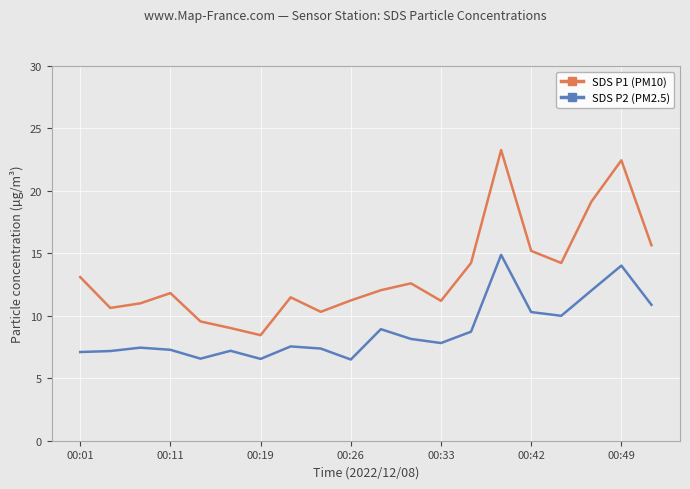

Which series has the widest spread of values?

SDS P1 (PM10)